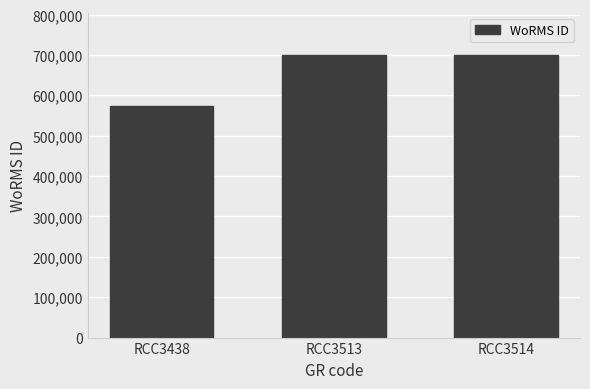

Reading left to right, what are all the values shown in this chart?

RCC3438=573853	RCC3513=699620	RCC3514=699620